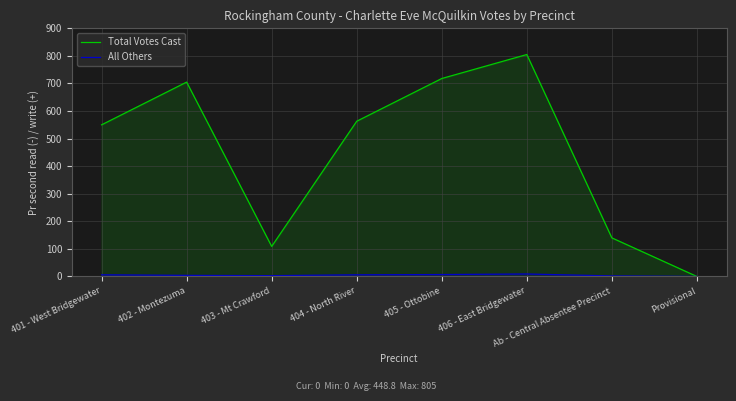

Is it true that Total Votes Cast equals -271 at Provisional?

False